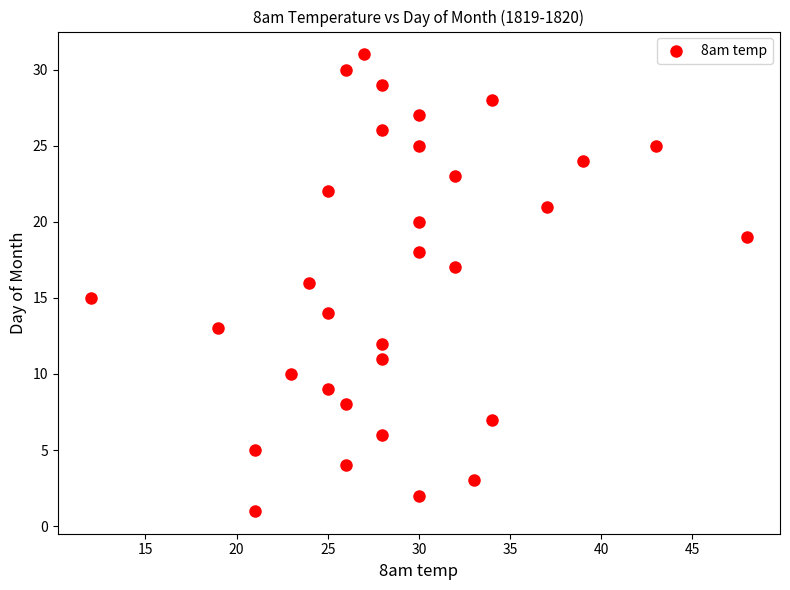

What is the range of Y values (max minus min)?

30